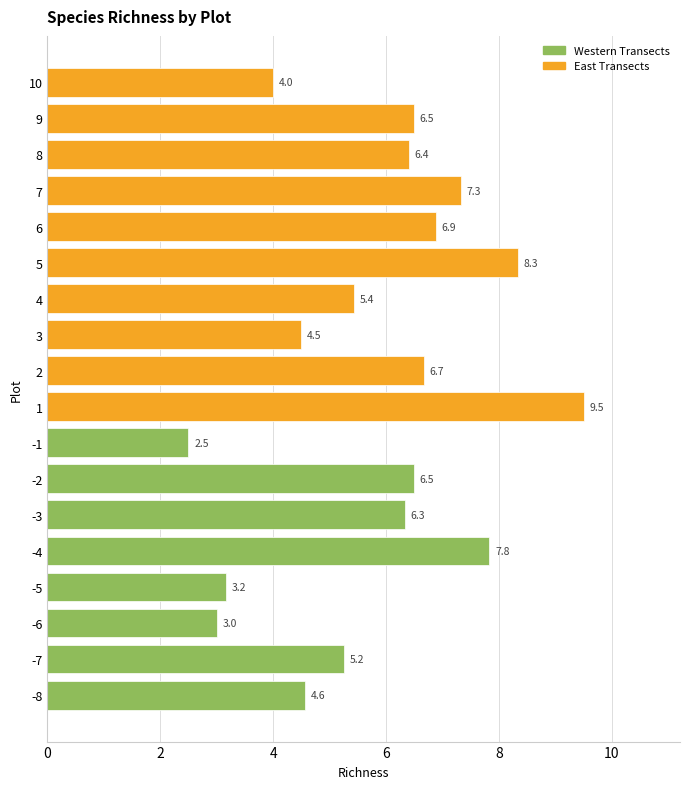

True or false: the data shows 5.2 at -7.

True